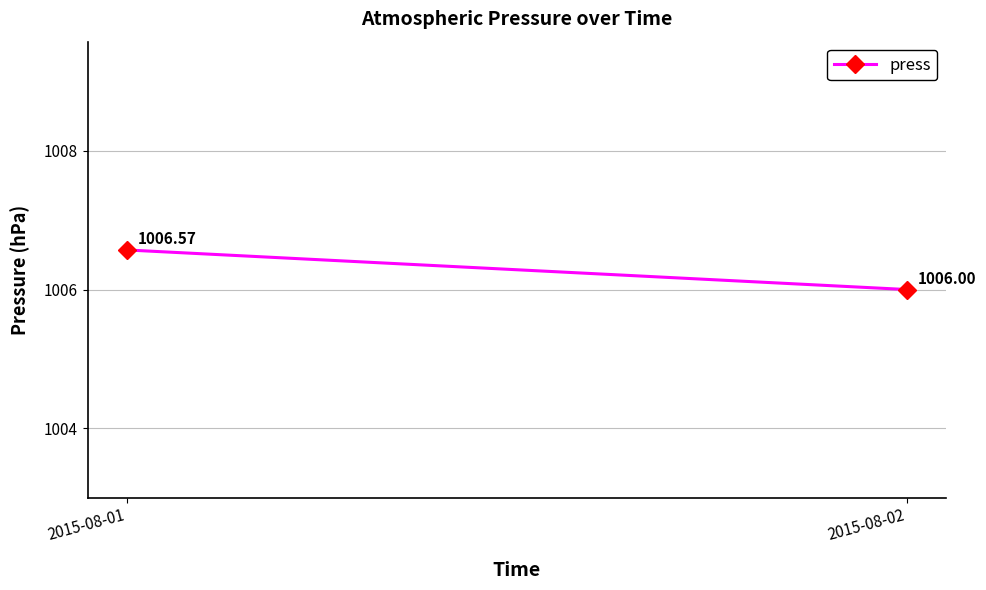

What is the change in value from 2015-08-01 to 2015-08-02?

-0.6